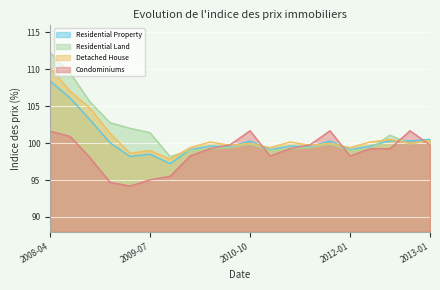

Is it true that Detached House equals 148.6 at 2009-07?

False